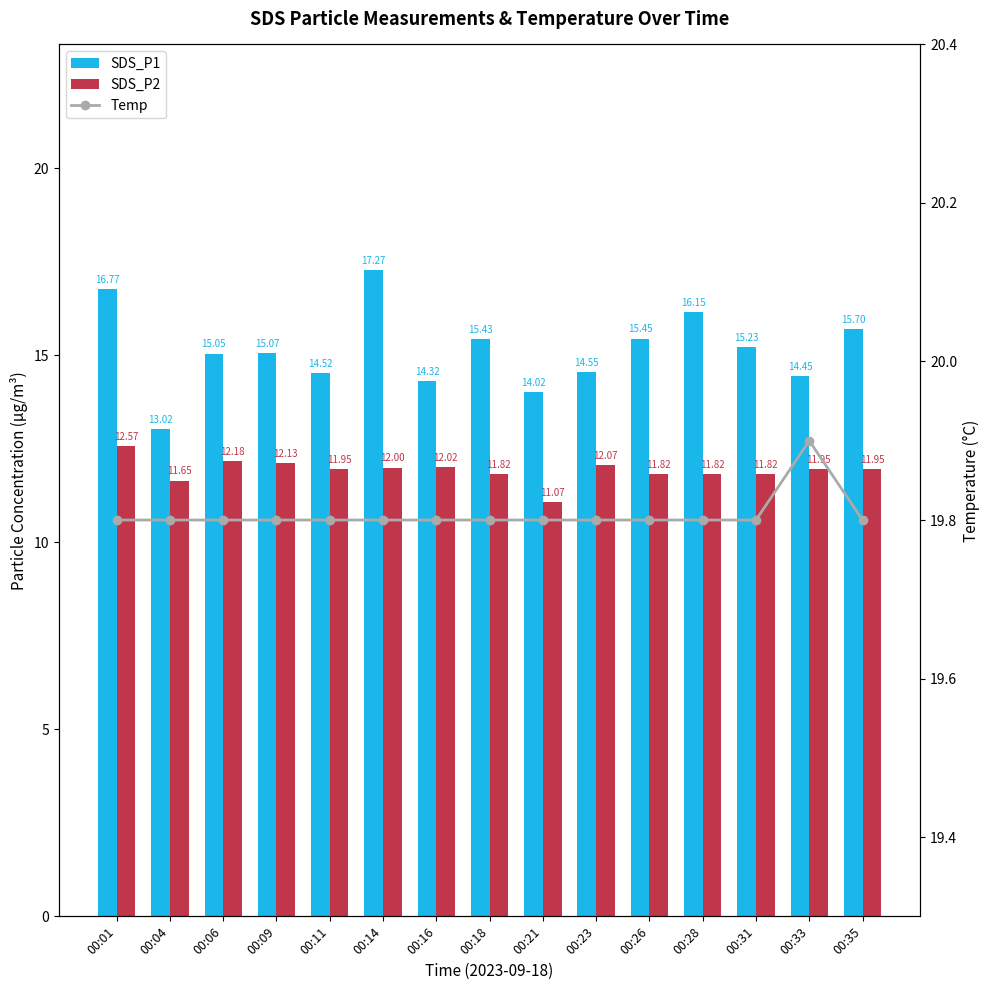

What are all the series names shown in the legend?

SDS_P1, SDS_P2, Temp